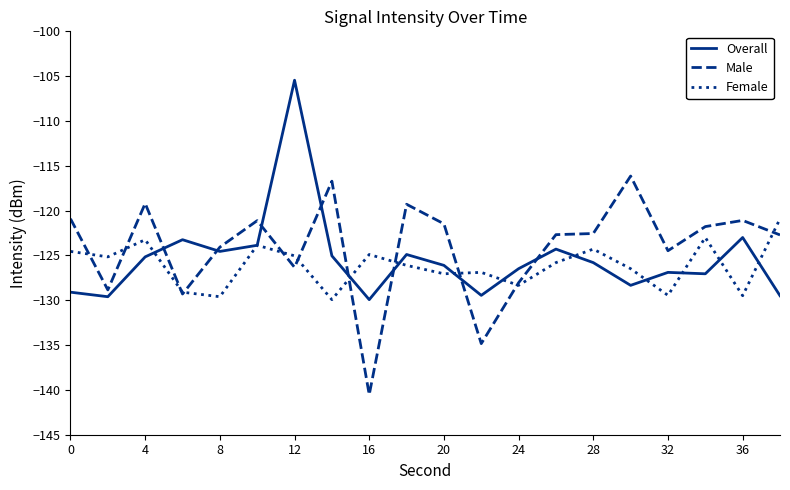

How many categories are shown in the chart?

20